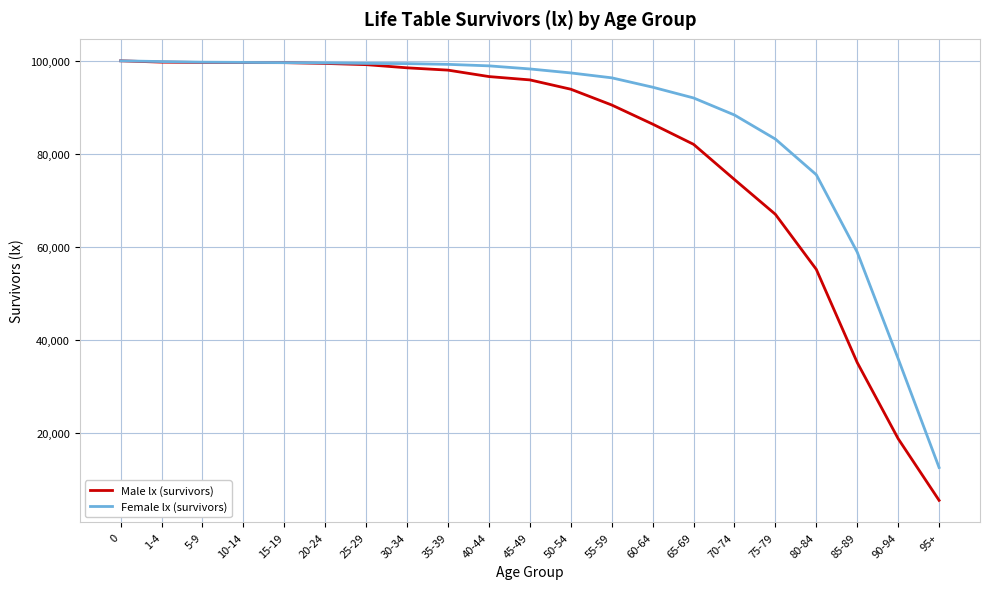

What value does the Male lx (survivors) series have at 1-4?

99716